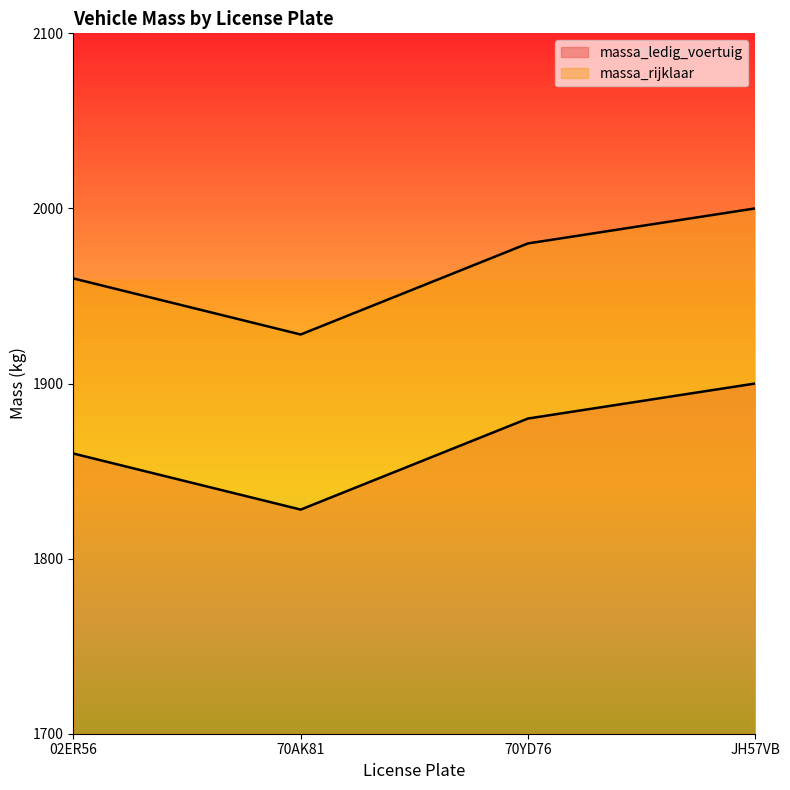

At how many categories does at least one series exceed 1941?

3